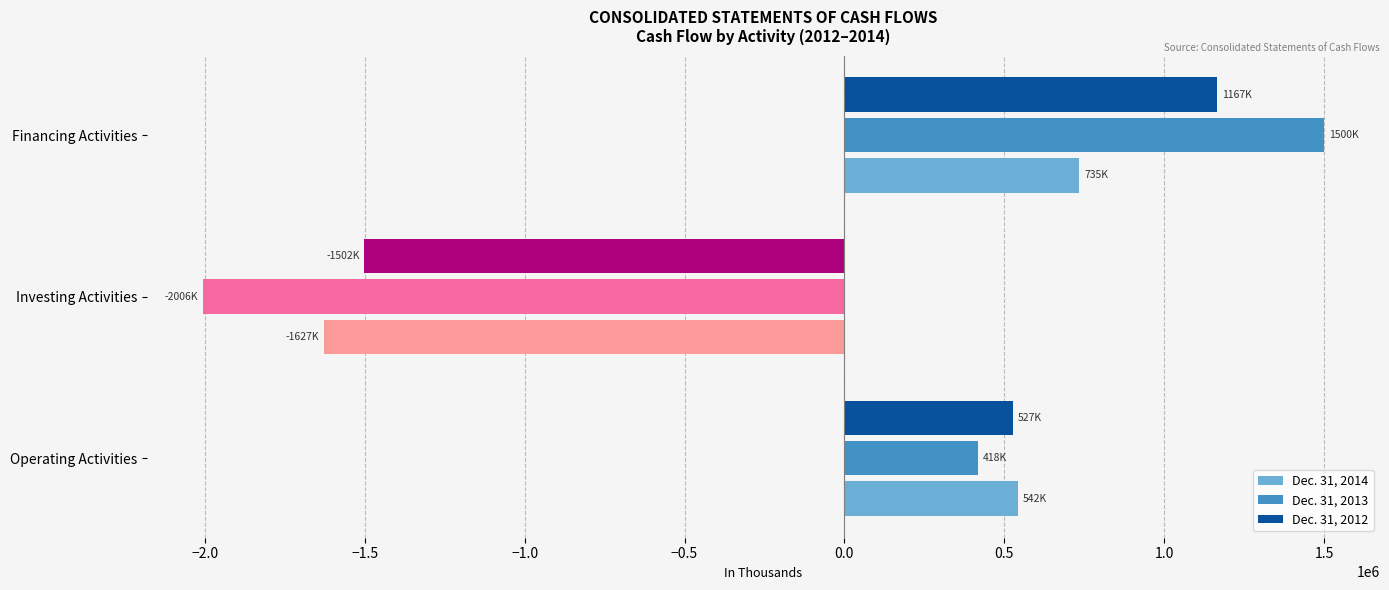

At which category does the chart reach its minimum across all series?

Investing Activities